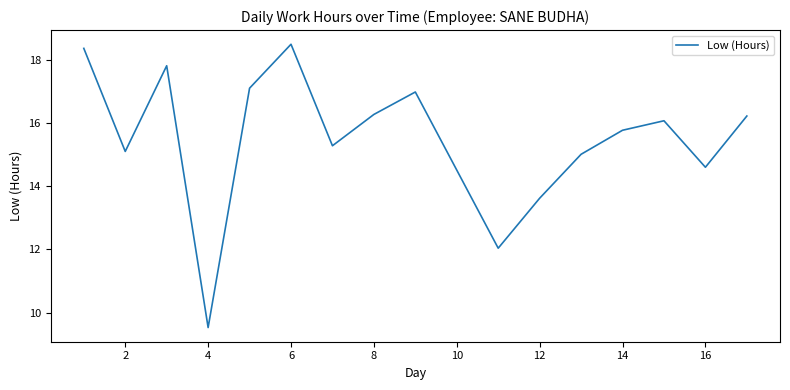

What is the smallest value displayed?

9.5